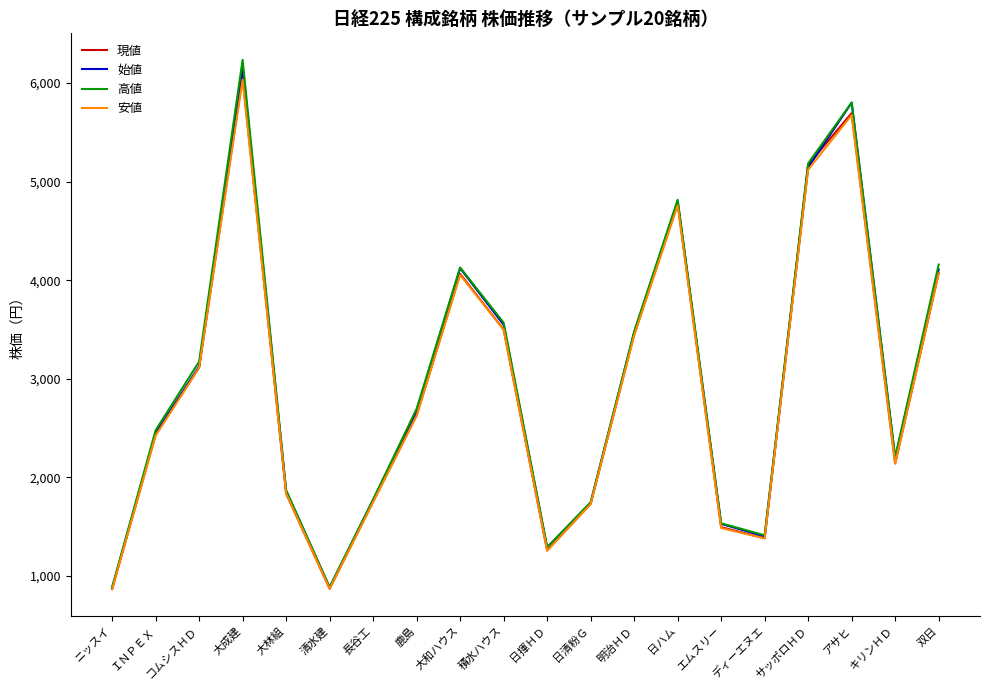

The value of 高値 at 長谷工 is 1776.0. True or false?

True